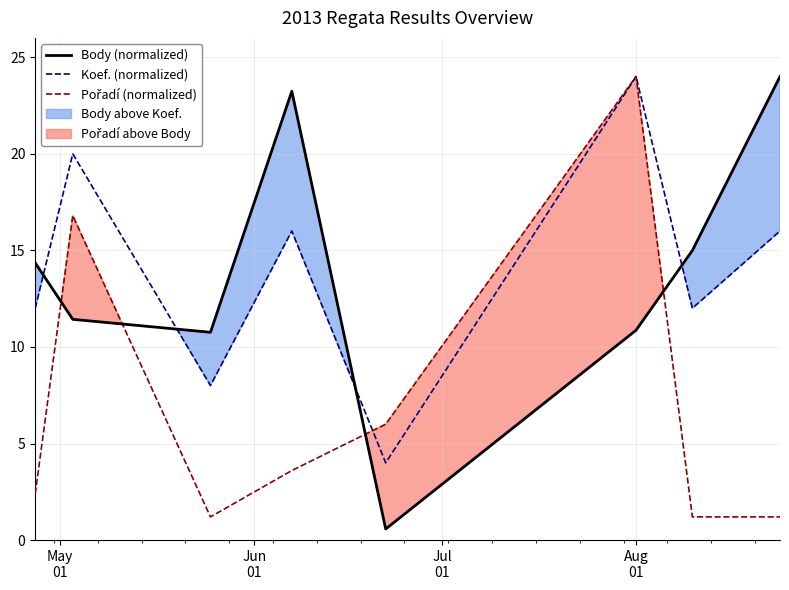

What is the highest value of the Body (normalized) series?

24.0